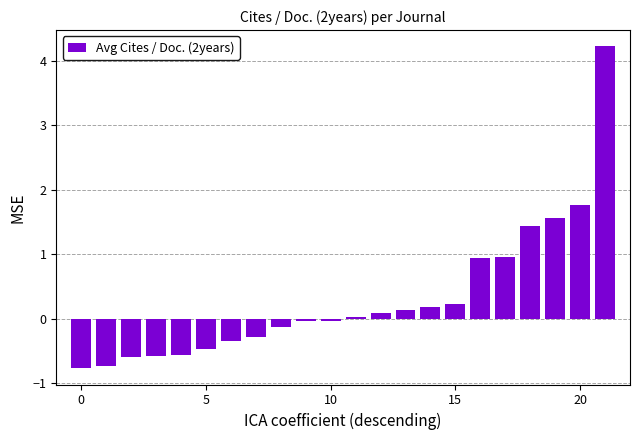

What is the value of the 6th bar from the left?

-0.5